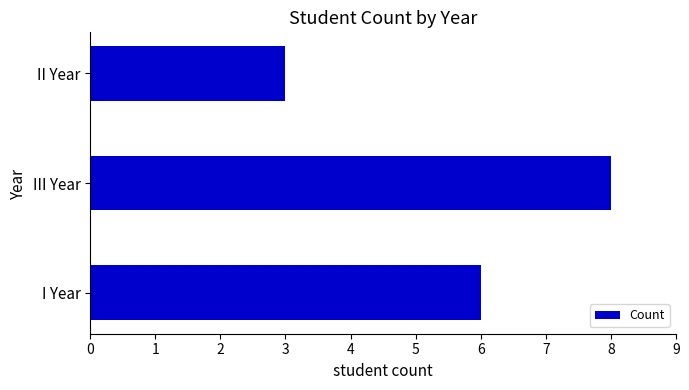

What value does the data have at III Year?

8